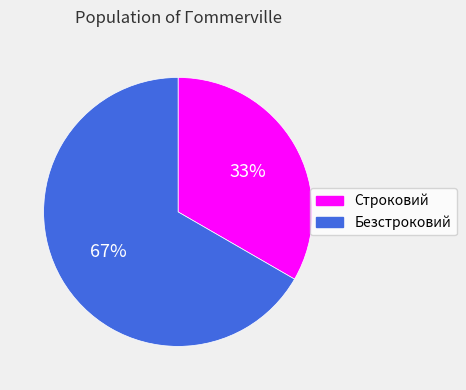

Do Строковий and Безстроковий together represent more than half of the pie?

Yes